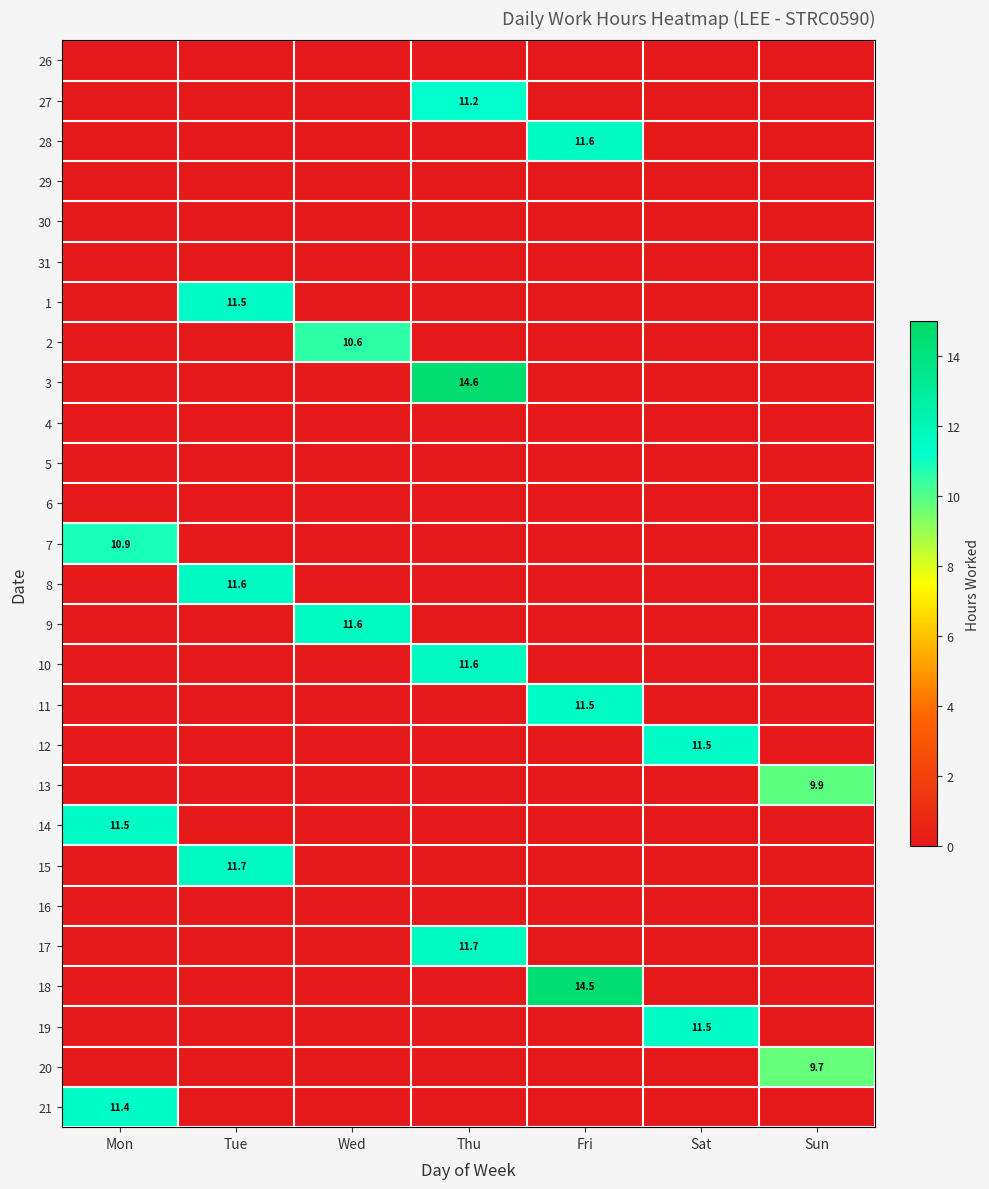

The 1 series shows 0.0 at Thu. True or false?

True